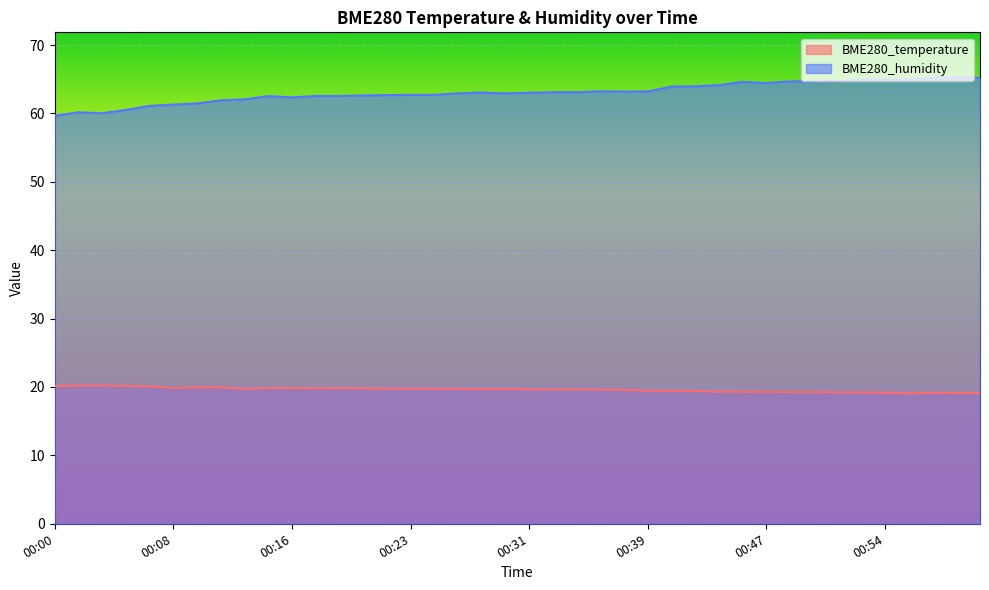

What is the label of the 5th point from the right?

00:54